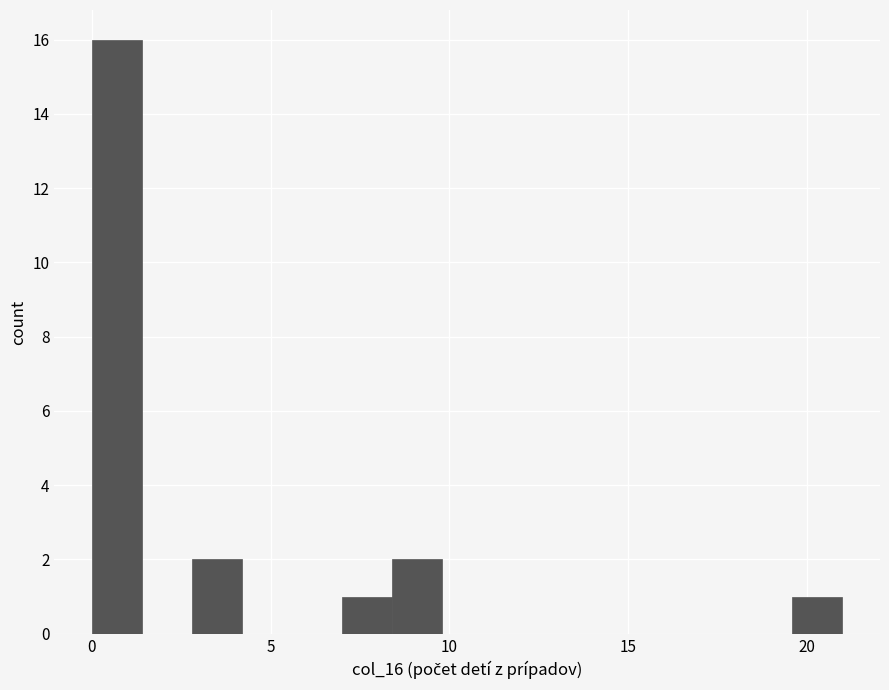

Around what value on the x-axis is the tallest bar? Give the approximate position of its centre, as read against the axis.

0.5